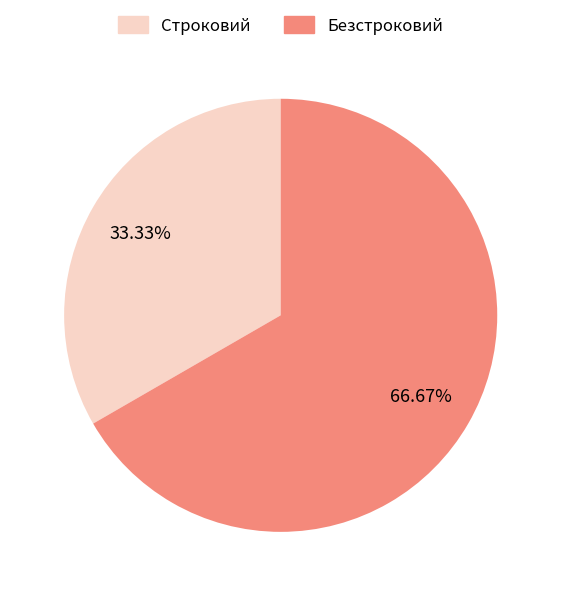

Which slice is the largest?

Безстроковий